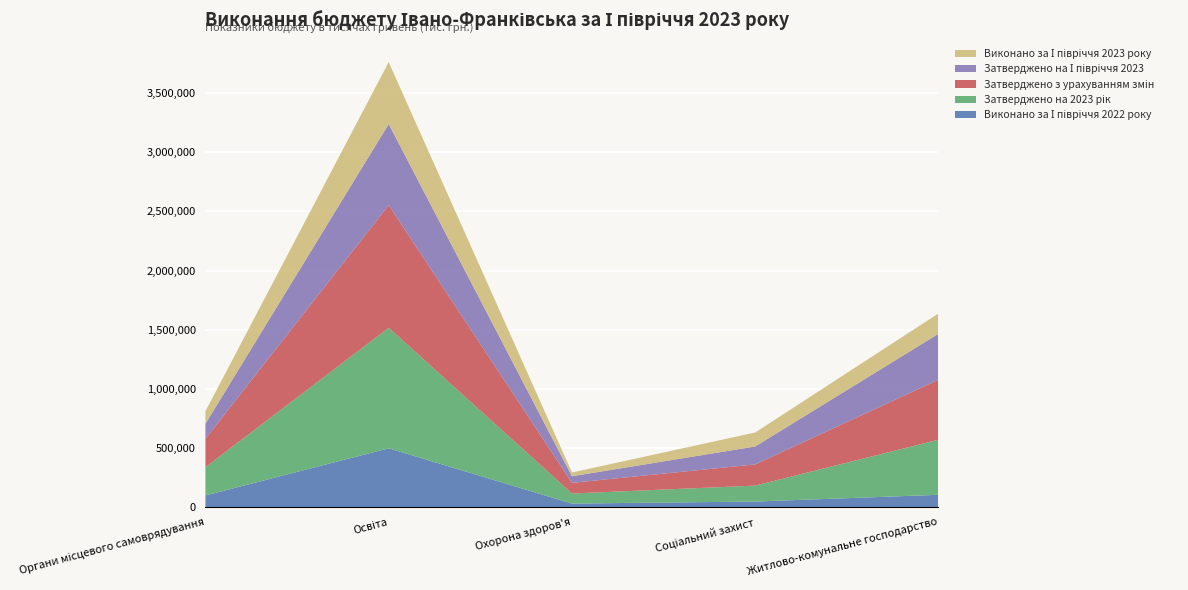

Reading left to right, extract all data points from this chart.

Виконано за І півріччя 2022 року: Органи місцевого самоврядування=99245.3	Освіта=497748.8	Охорона здоров'я=30830.0	Соціальний захист=47819.8	Житлово-комунальне господарство=104955.1
Затверджено на 2023 рік: Органи місцевого самоврядування=238757.9	Освіта=1018830.0	Охорона здоров'я=85080.8	Соціальний захист=134837.0	Житлово-комунальне господарство=465100.0
Затверджено з урахуванням змін: Органи місцевого самоврядування=240011.6	Освіта=1036072.4	Охорона здоров'я=90142.9	Соціальний захист=179172.9	Житлово-комунальне господарство=507656.9
Затверджено на І півріччя 2023: Органи місцевого самоврядування=127195.2	Освіта=685641.3	Охорона здоров'я=55642.5	Соціальний захист=151296.9	Житлово-комунальне господарство=388128.0
Виконано за І півріччя 2023 року: Органи місцевого самоврядування=105735.8	Освіта=522963.2	Охорона здоров'я=31719.5	Соціальний захист=118278.7	Житлово-комунальне господарство=171772.4